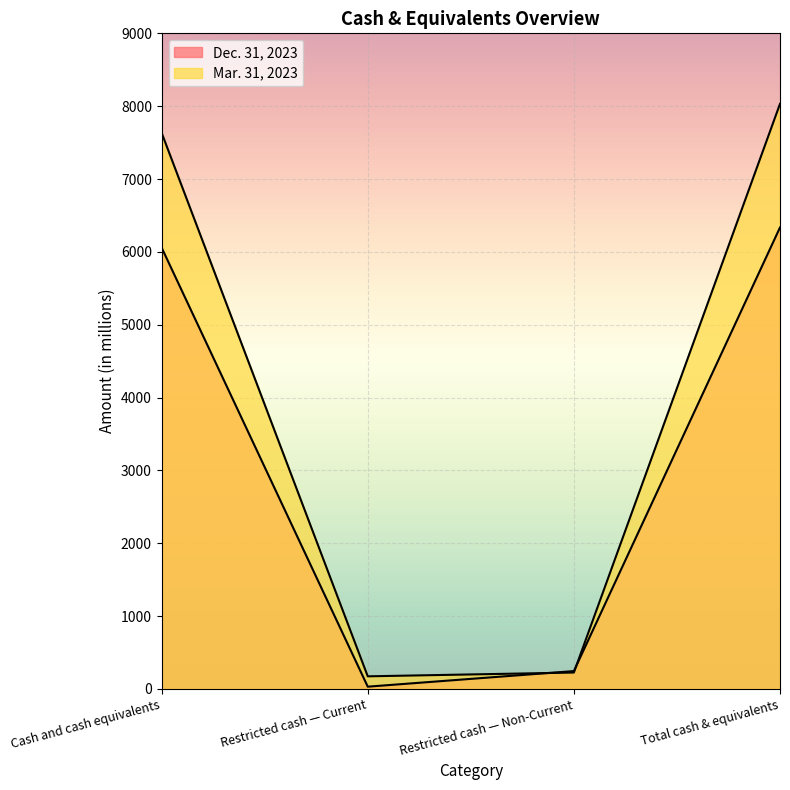

What is the spread (max minus min) of values at Restricted cash — Non-Current?

20